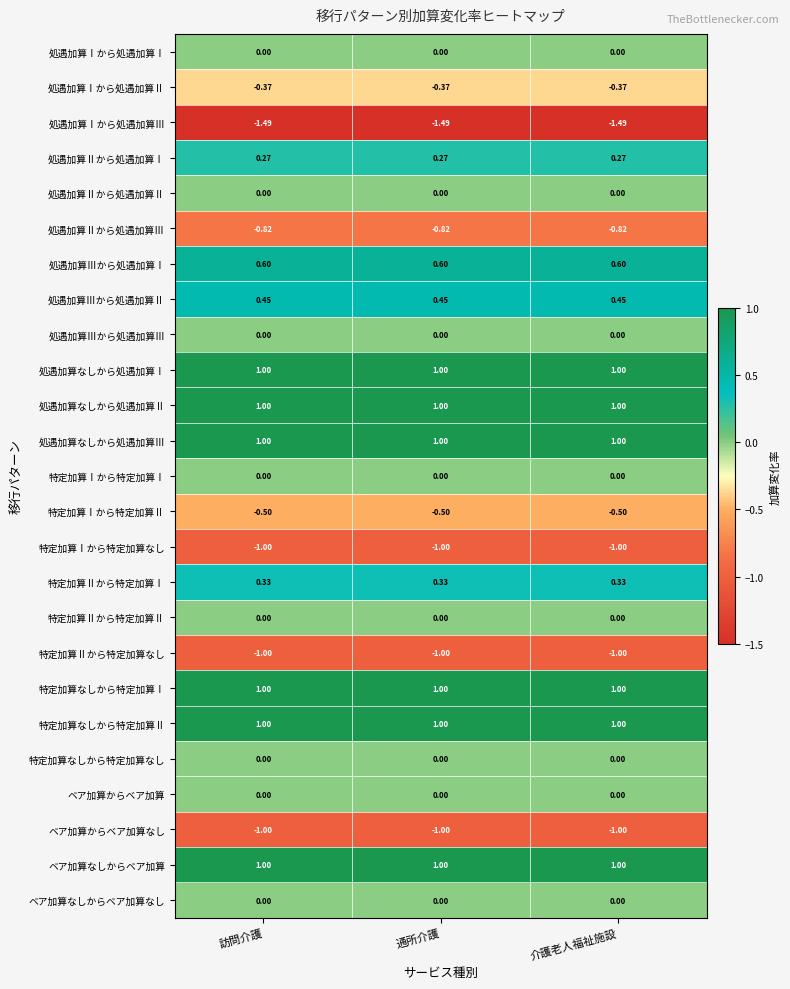

Is the value of 処遇加算Ⅱから処遇加算Ⅰ at 訪問介護 greater than the value of 特定加算Ⅰから特定加算Ⅰ at 介護老人福祉施設?

Yes